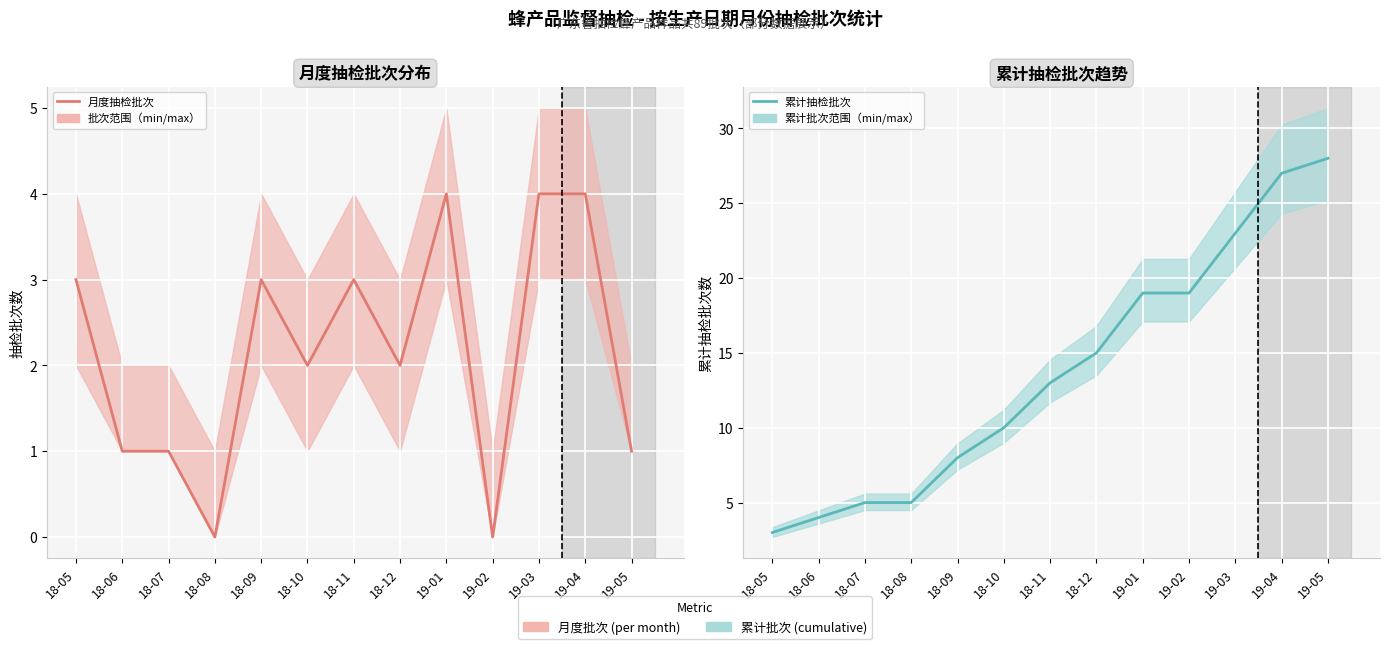

Where is 累计抽检批次 nearest to the value 15?

18-12